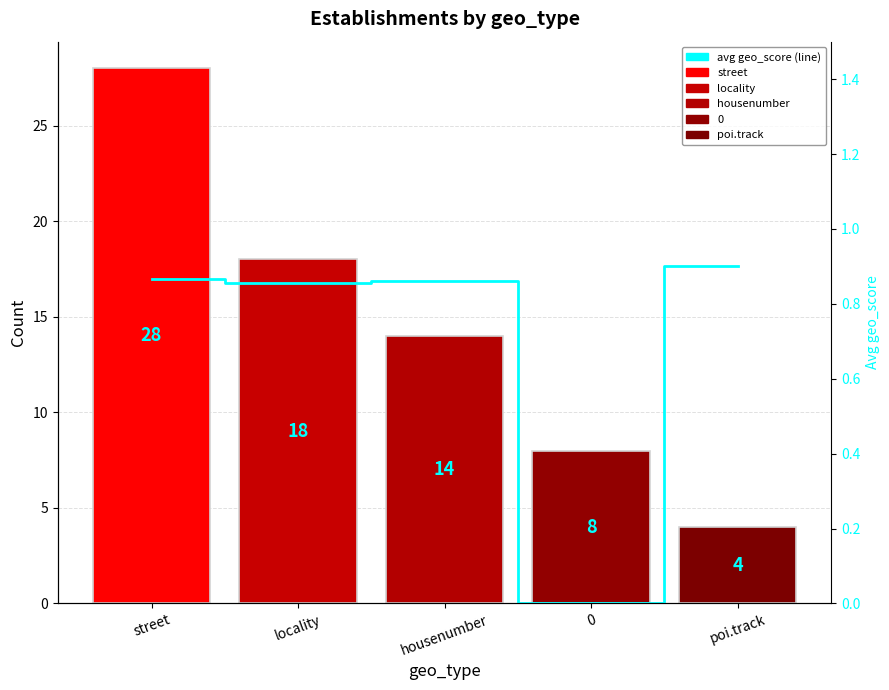

Are the bars horizontal?

No